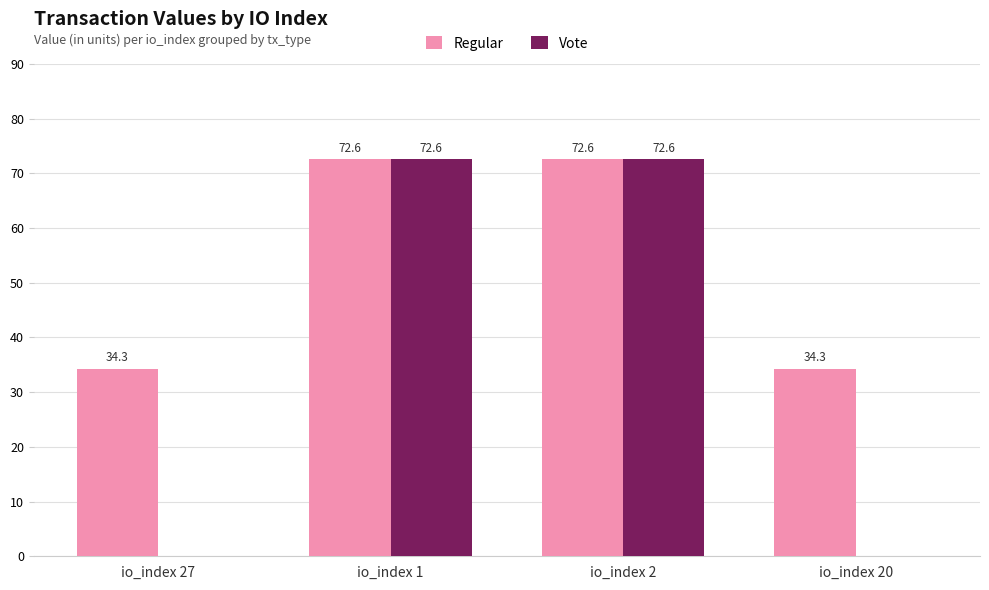

True or false: Regular has a value of 48.3 at io_index 20.

False